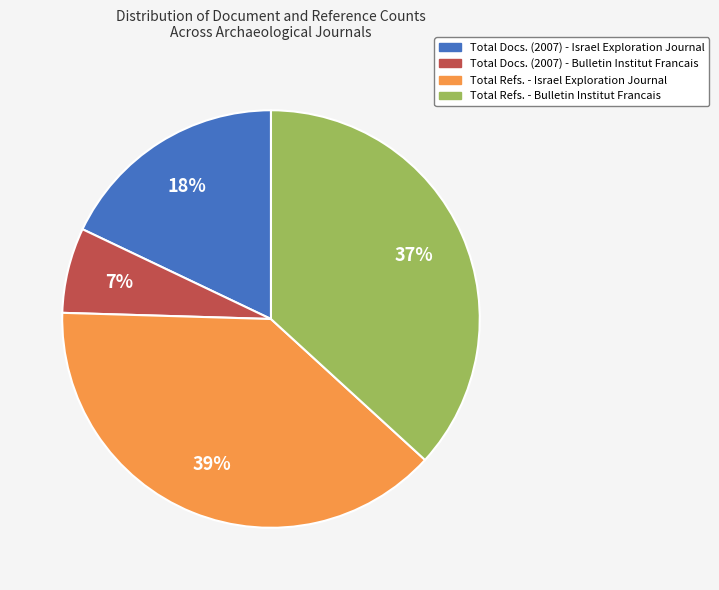

Count the number of slices in the pie.

4